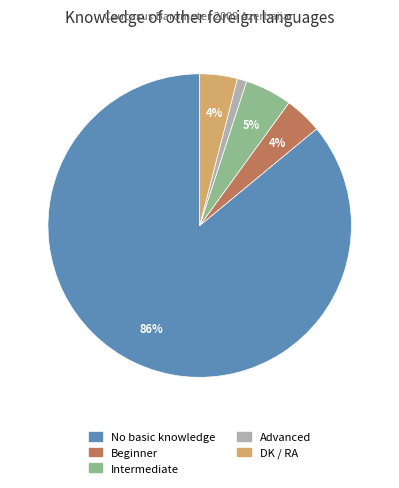

To the nearest percent, what portion does Advanced represent?

1%